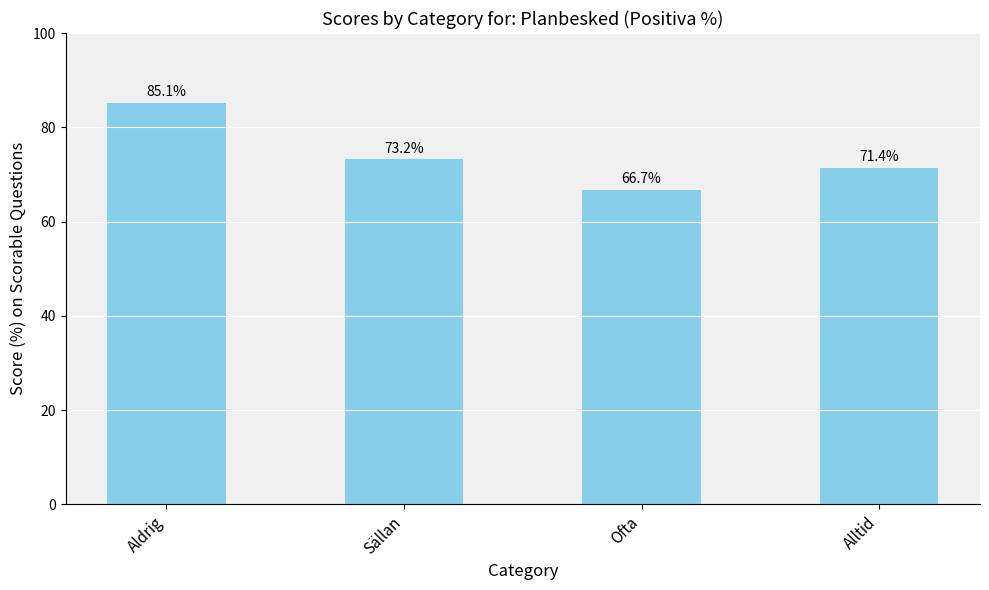

What value does the data have at Aldrig?

85.1